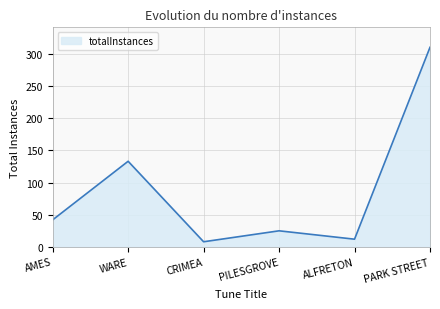

What is the difference between the values at WARE and PARK STREET?

177